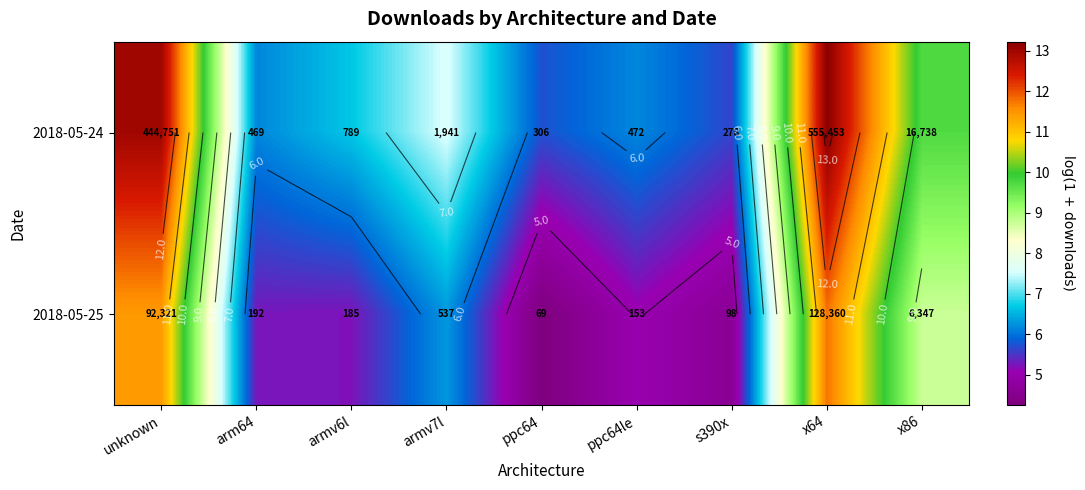

Rank the series by their maximum value, from lowest to highest.

2018-05-25, 2018-05-24